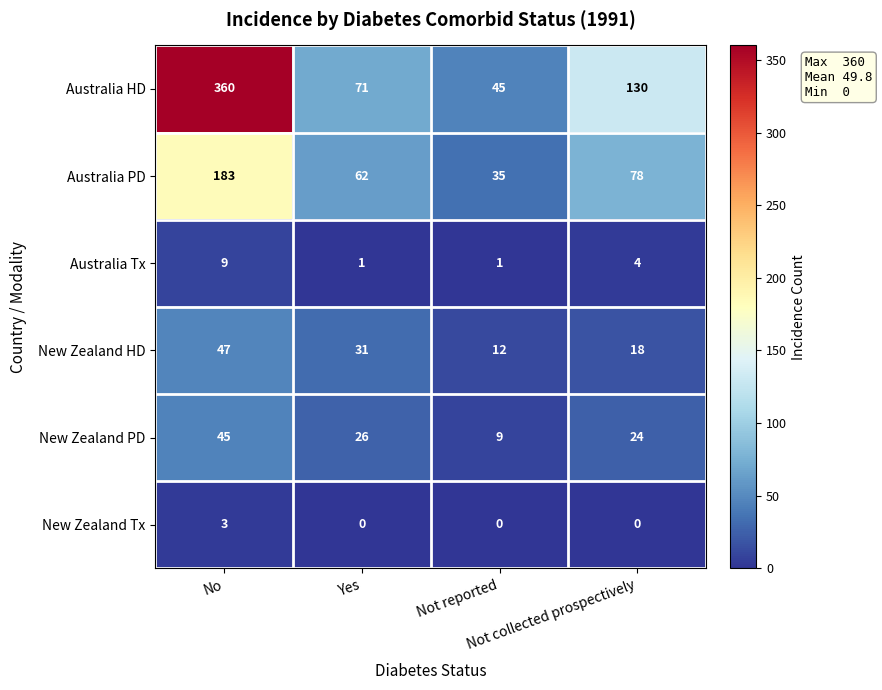

What is the highest value of the Australia Tx series?

9